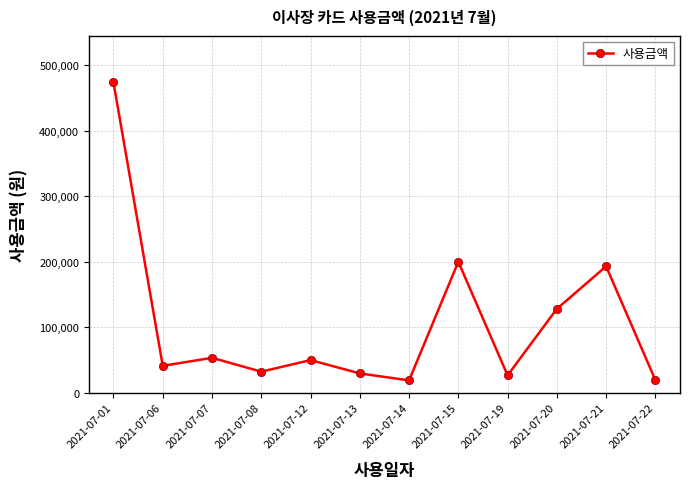

Is this an area chart (filled region under the line)?

No